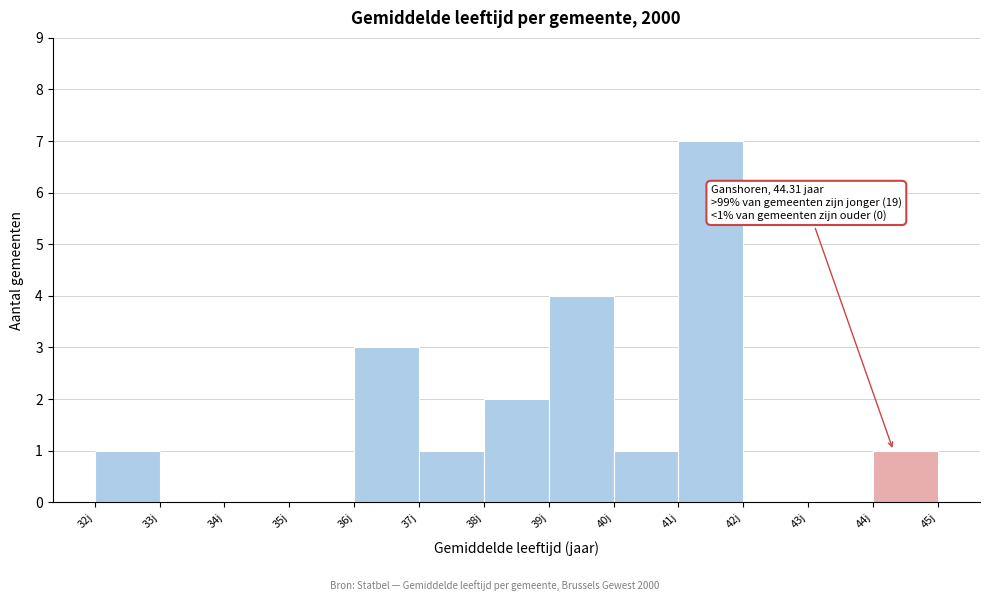

Over which range of the x-axis is the bar tallest?

41 to 42